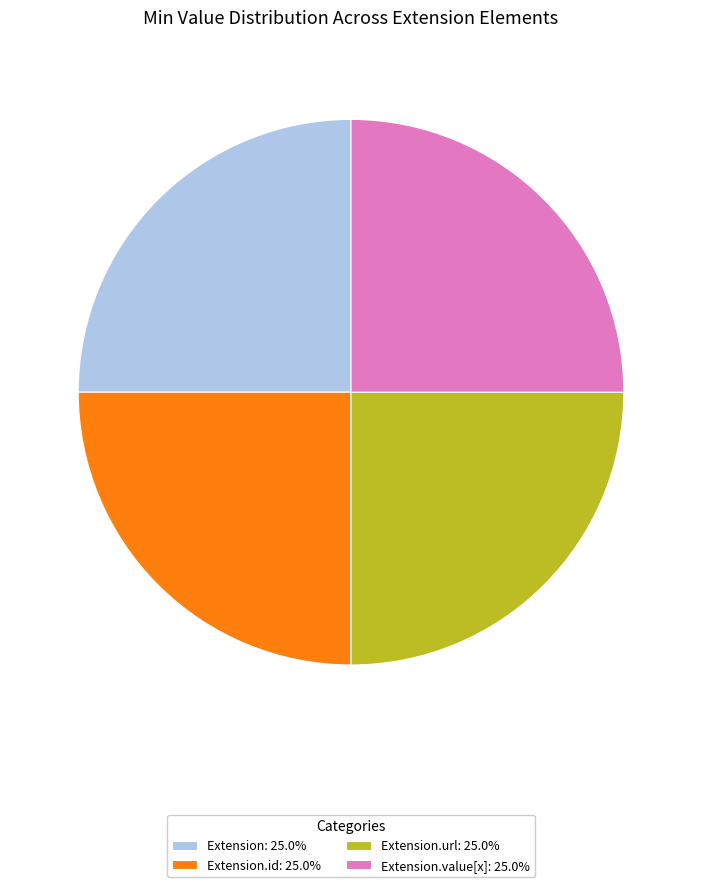

What is the ratio of the value at Extension: 25.0% to the value at Extension.url: 25.0%?

1.0